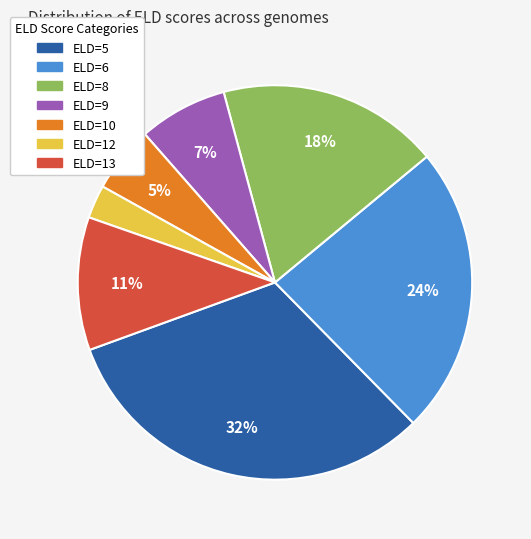

Count the number of slices in the pie.

7